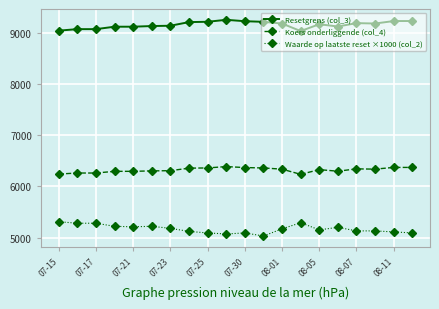

What is the sum of all Koers onderliggende (col_4) values?

126464.2